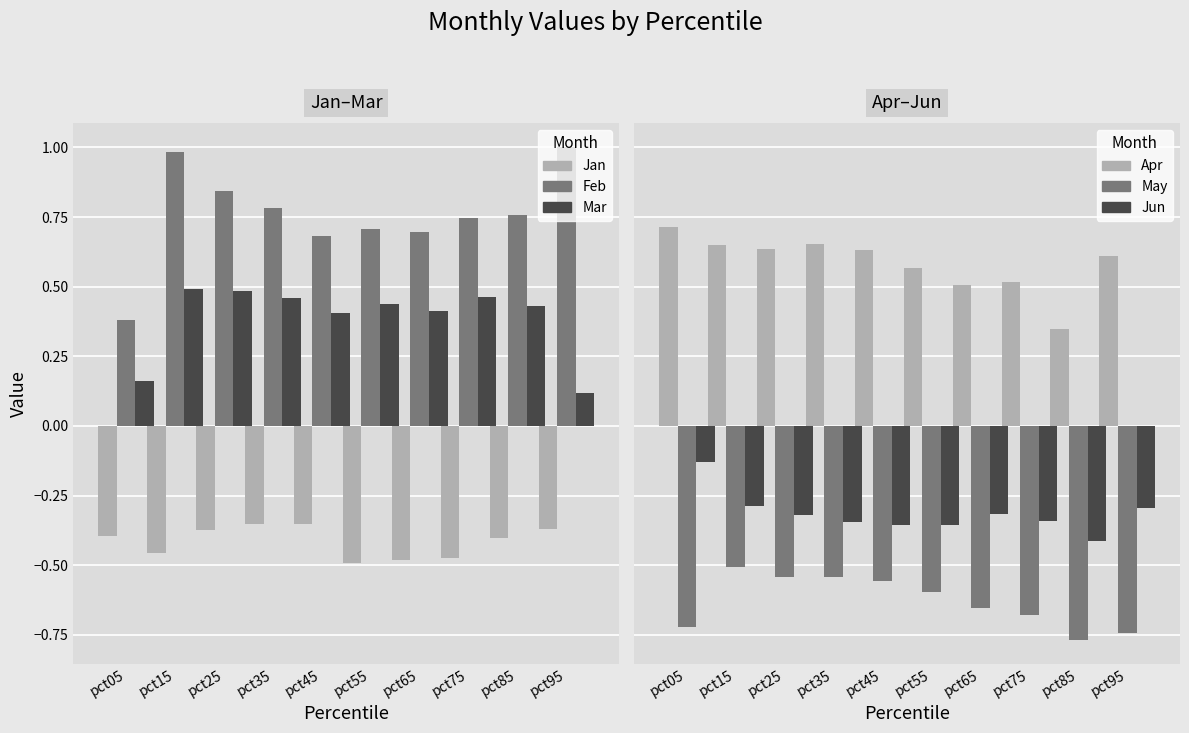

Reading left to right, what are all the values shown in this chart?

Jan: pct05=-0.4	pct15=-0.5	pct25=-0.4	pct35=-0.4	pct45=-0.4	pct55=-0.5	pct65=-0.5	pct75=-0.5	pct85=-0.4	pct95=-0.4
Feb: pct05=0.4	pct15=1.0	pct25=0.8	pct35=0.8	pct45=0.7	pct55=0.7	pct65=0.7	pct75=0.7	pct85=0.8	pct95=1.0
Mar: pct05=0.2	pct15=0.5	pct25=0.5	pct35=0.5	pct45=0.4	pct55=0.4	pct65=0.4	pct75=0.5	pct85=0.4	pct95=0.1
Apr: pct05=0.7	pct15=0.7	pct25=0.6	pct35=0.7	pct45=0.6	pct55=0.6	pct65=0.5	pct75=0.5	pct85=0.3	pct95=0.6
May: pct05=-0.7	pct15=-0.5	pct25=-0.5	pct35=-0.5	pct45=-0.6	pct55=-0.6	pct65=-0.7	pct75=-0.7	pct85=-0.8	pct95=-0.7
Jun: pct05=-0.1	pct15=-0.3	pct25=-0.3	pct35=-0.3	pct45=-0.4	pct55=-0.4	pct65=-0.3	pct75=-0.3	pct85=-0.4	pct95=-0.3